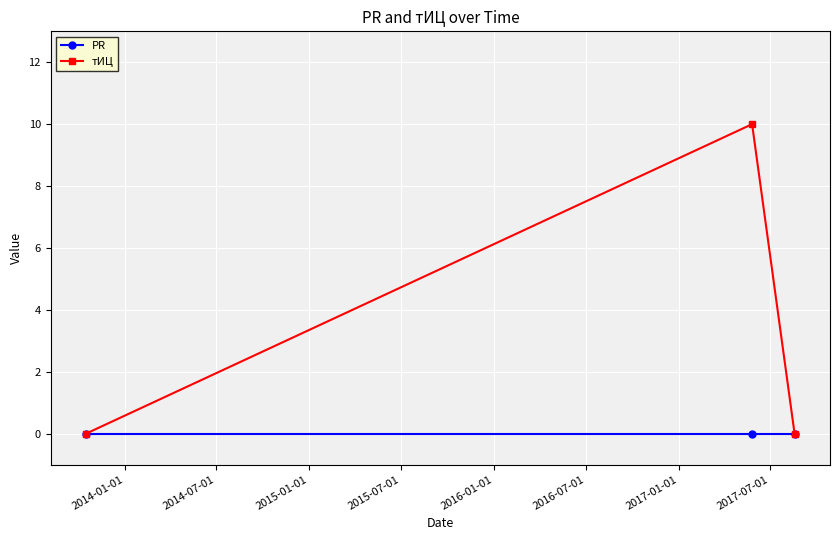

List the series in order of their peak value, lowest first.

PR, тИЦ